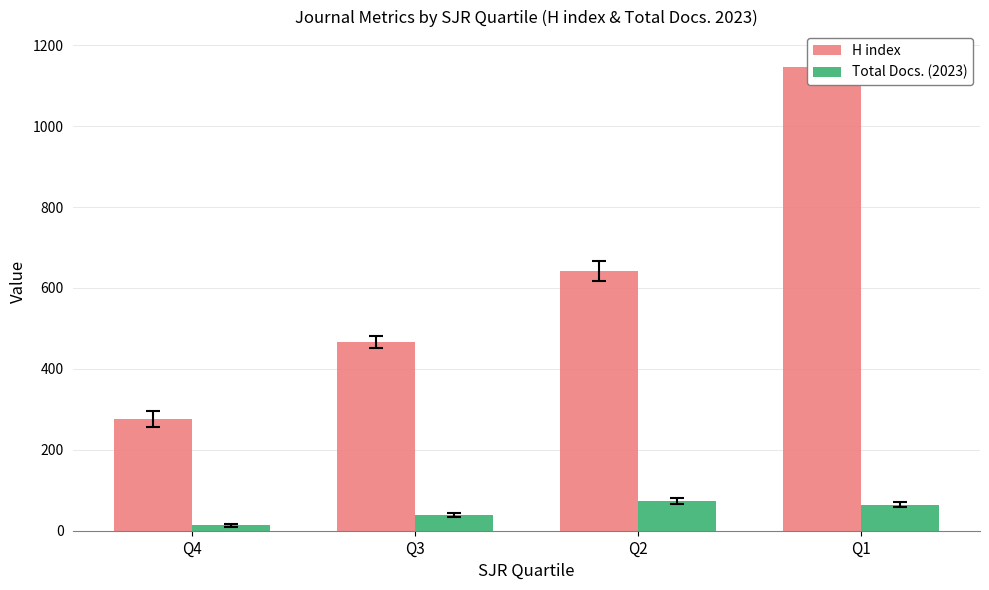

Which series has the largest total across all categories?

H index